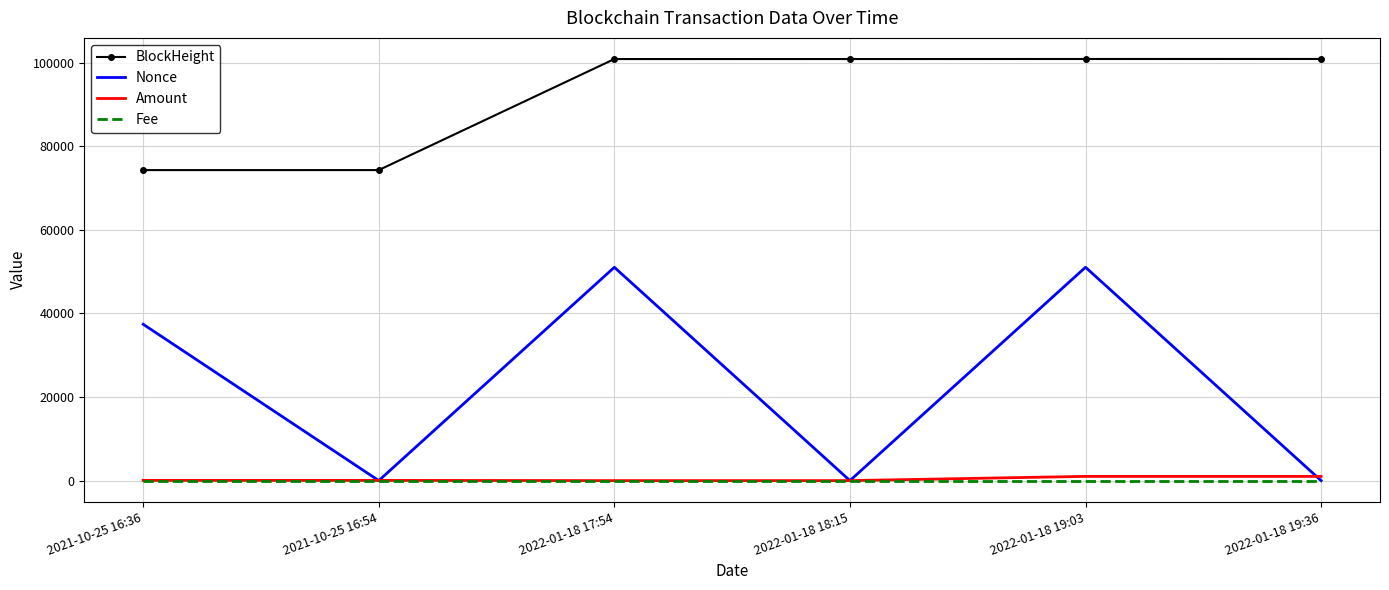

Rank the series by their maximum value, from lowest to highest.

Fee, Amount, Nonce, BlockHeight